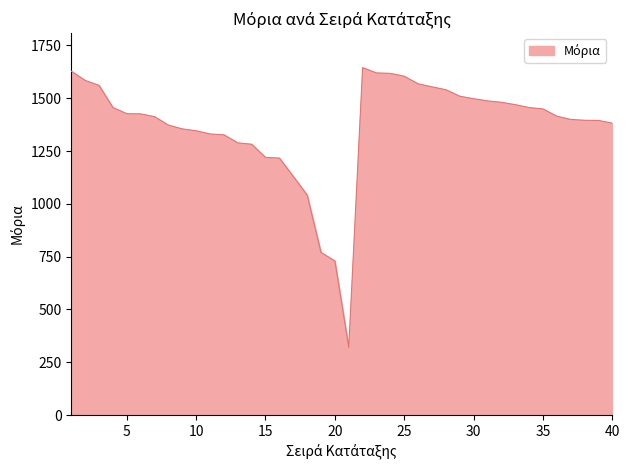

What is the greatest value displayed?

1645.0